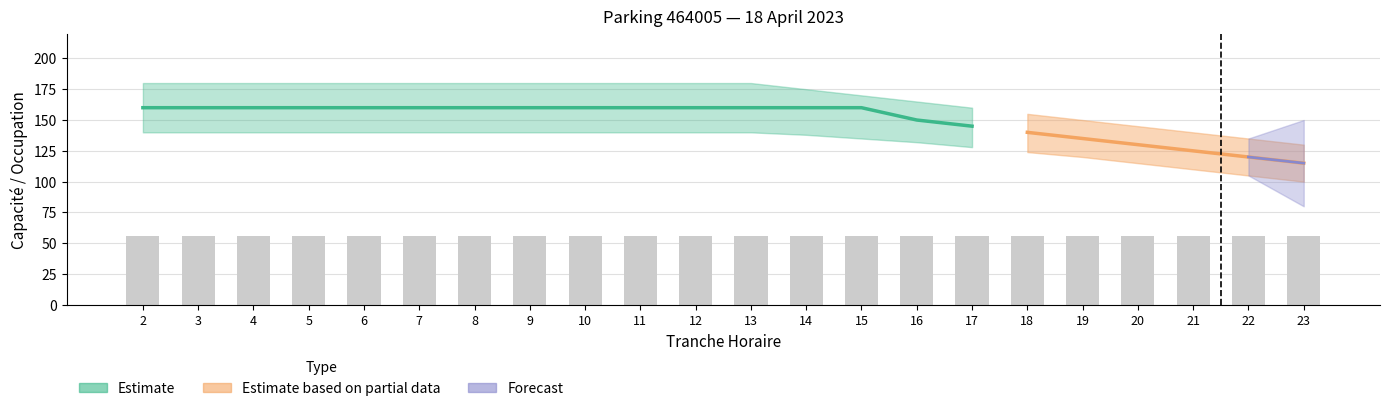

Does the chart contain stacked bars?

No